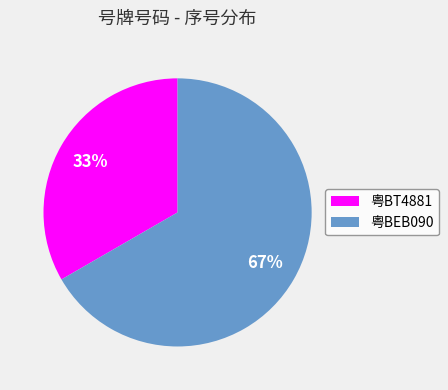

To the nearest percent, what portion does 粤BT4881 represent?

33%